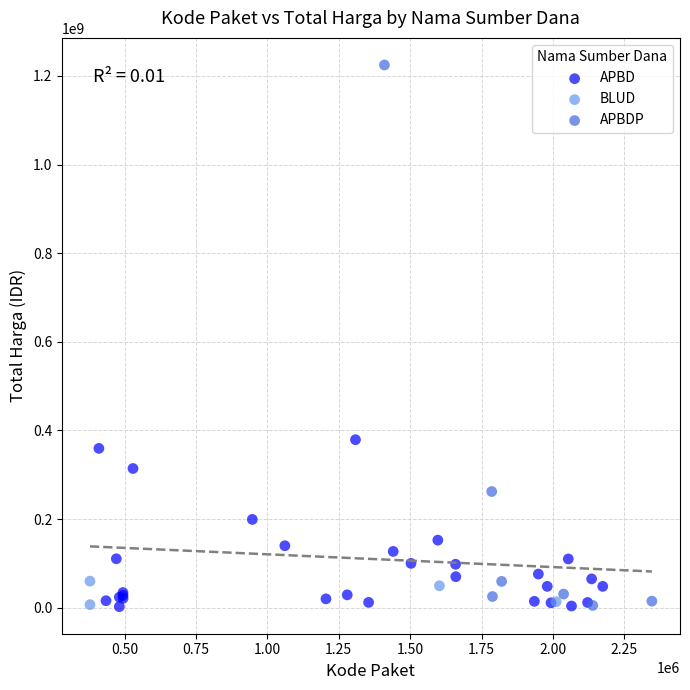

Which series contains the highest Y value?

APBDP